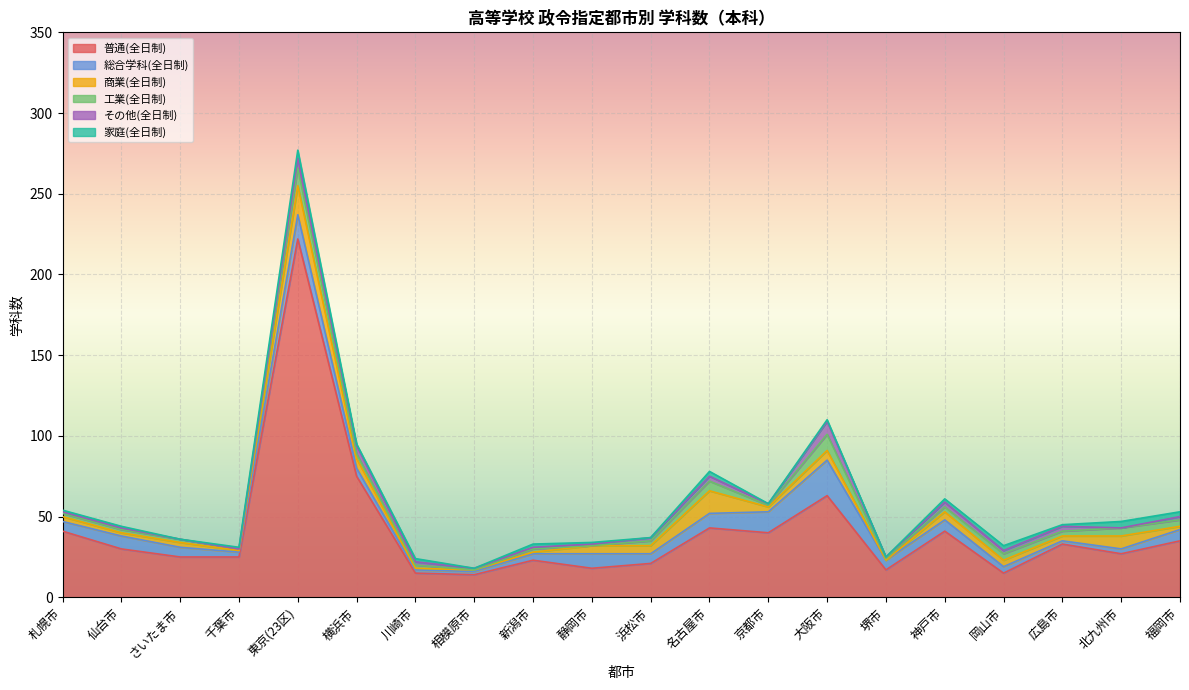

At which category does その他(全日制) reach its first local peak?

東京(23区)